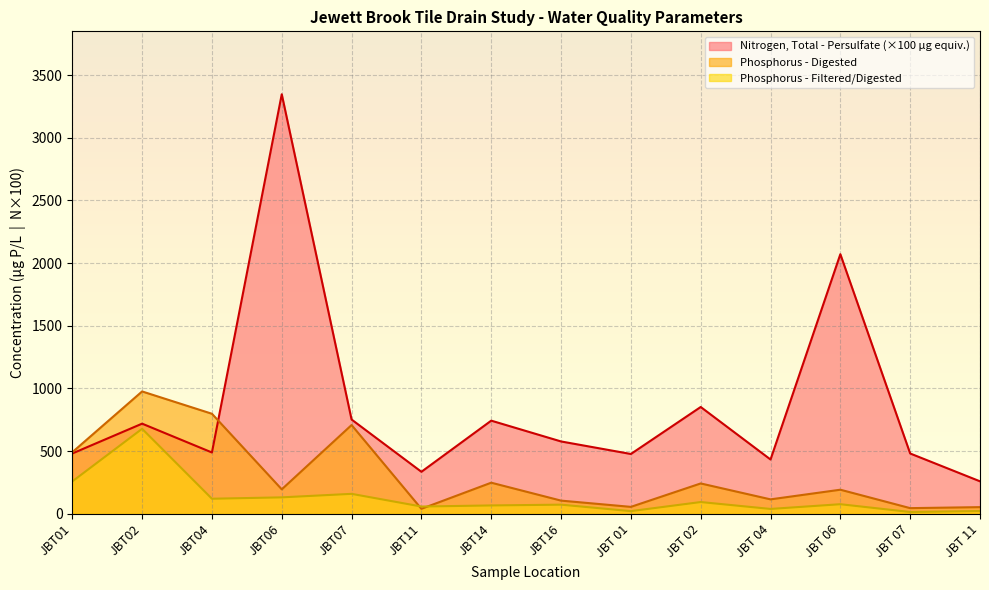

How many lines are shown in the chart?

3